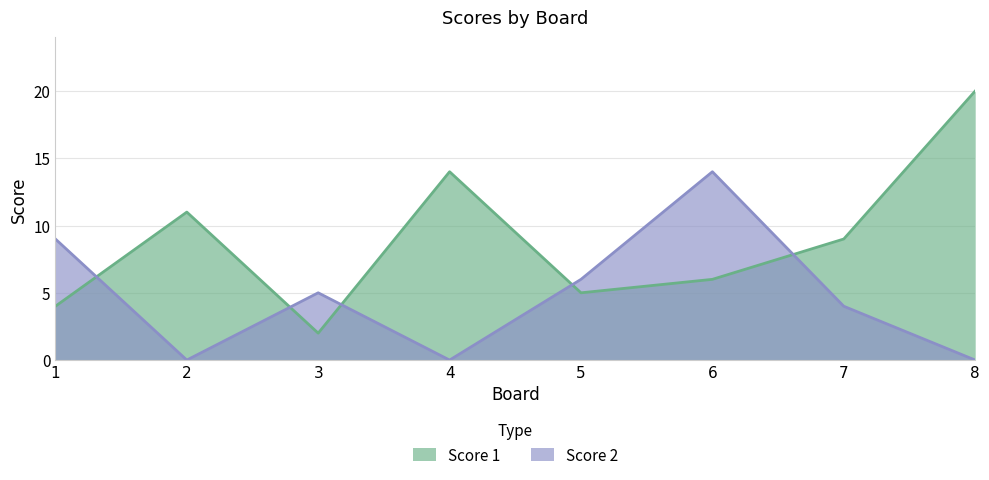

Reading left to right, list all the values displayed in this chart.

Score 1: 4	11	2	14	5	6	9	20
Score 2: 9	0	5	0	6	14	4	0